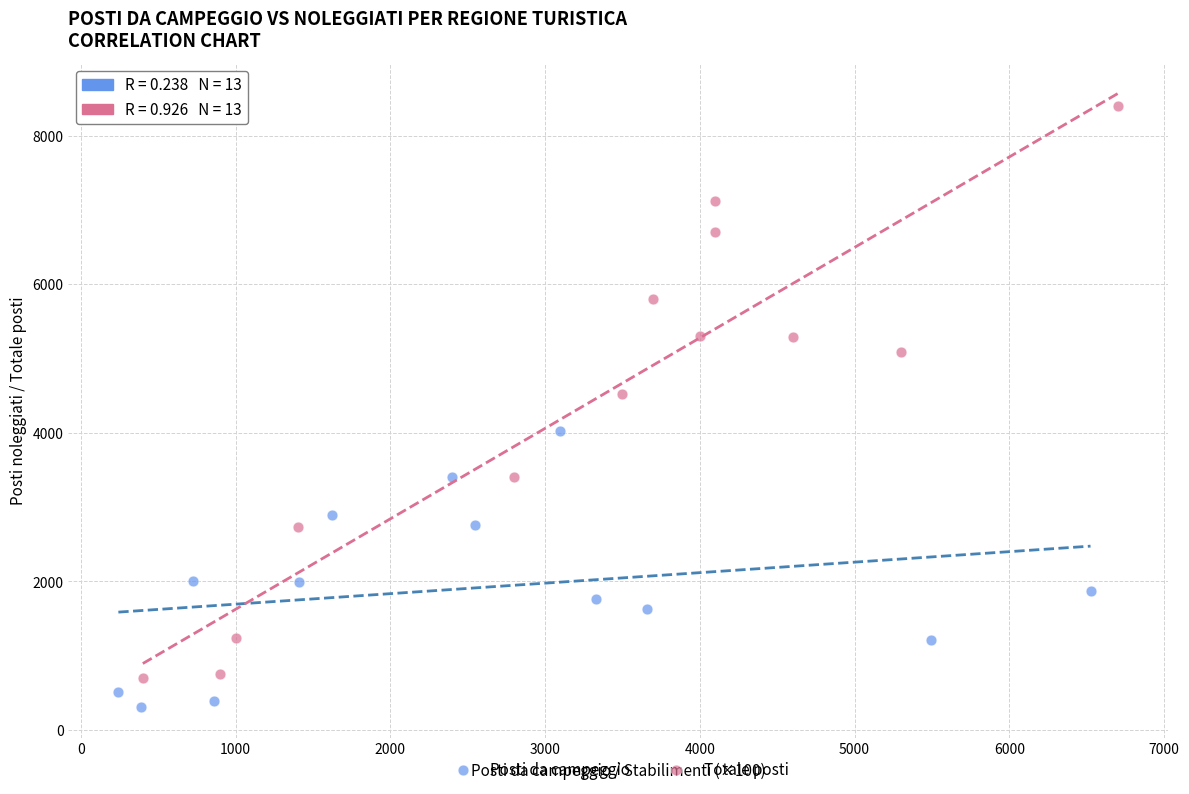

Which series contains the lowest Y value?

Posti da campeggio